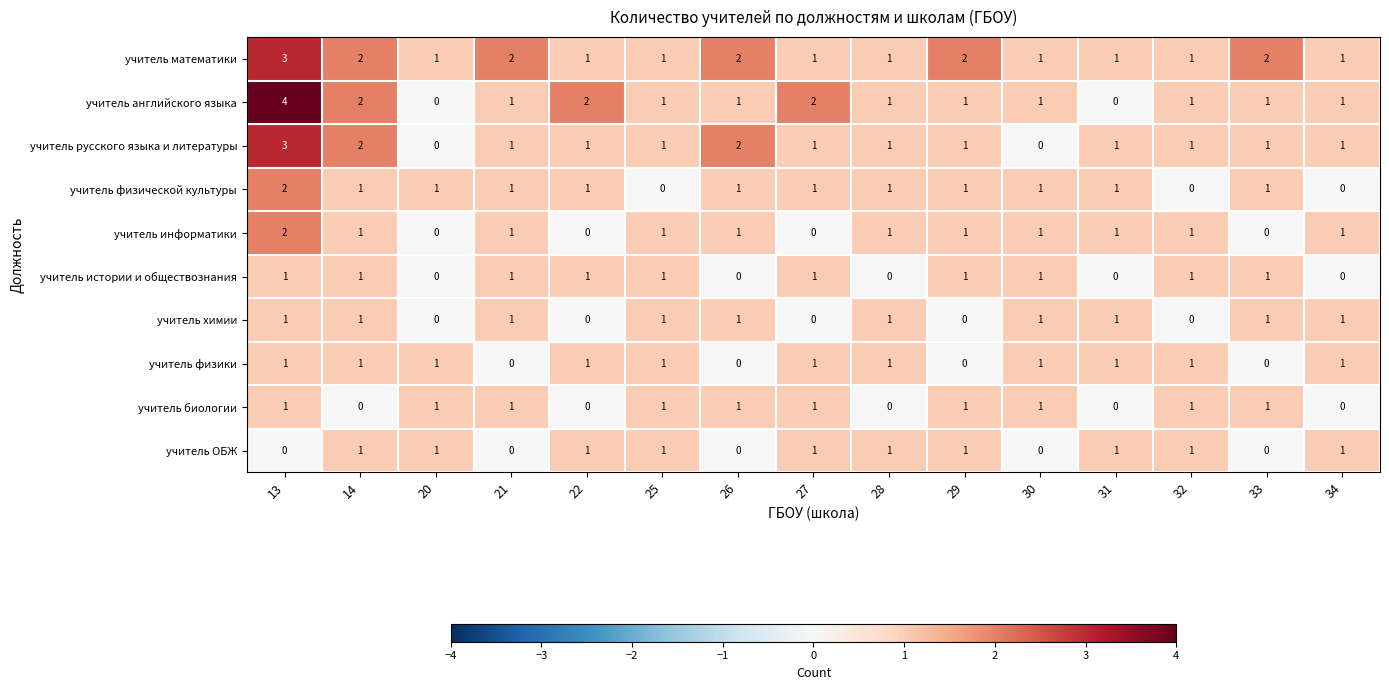

How many учитель физической культуры values are between 1 and 2?

12